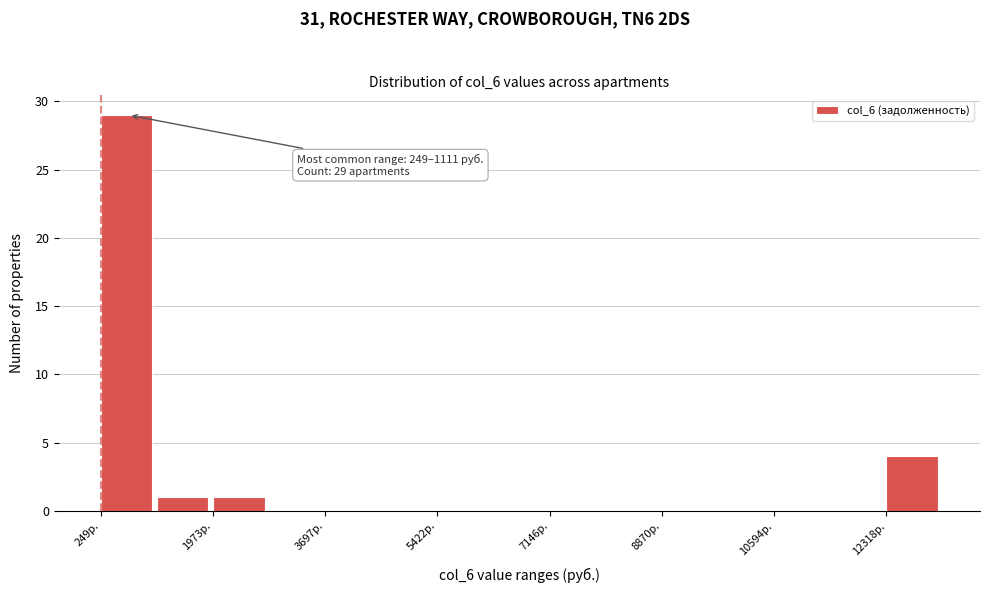

Over which range of the x-axis is the bar tallest?

200 to 1200